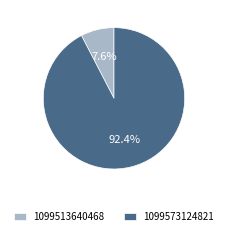

Is there any slice that represents more than half of the pie?

Yes